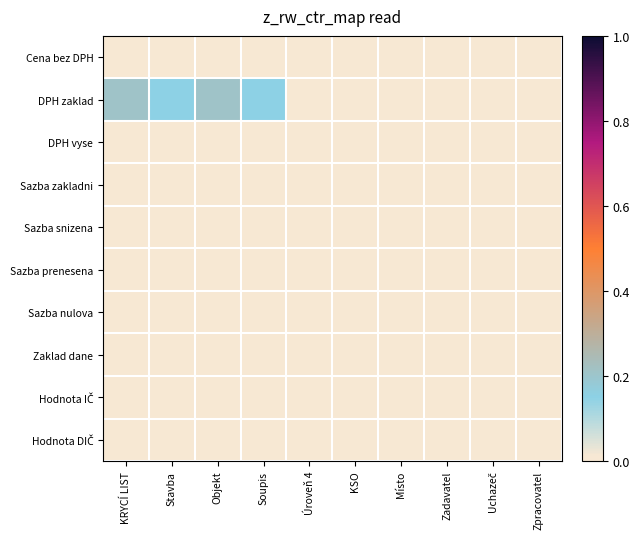

Which series has the largest total across all categories?

DPH zaklad